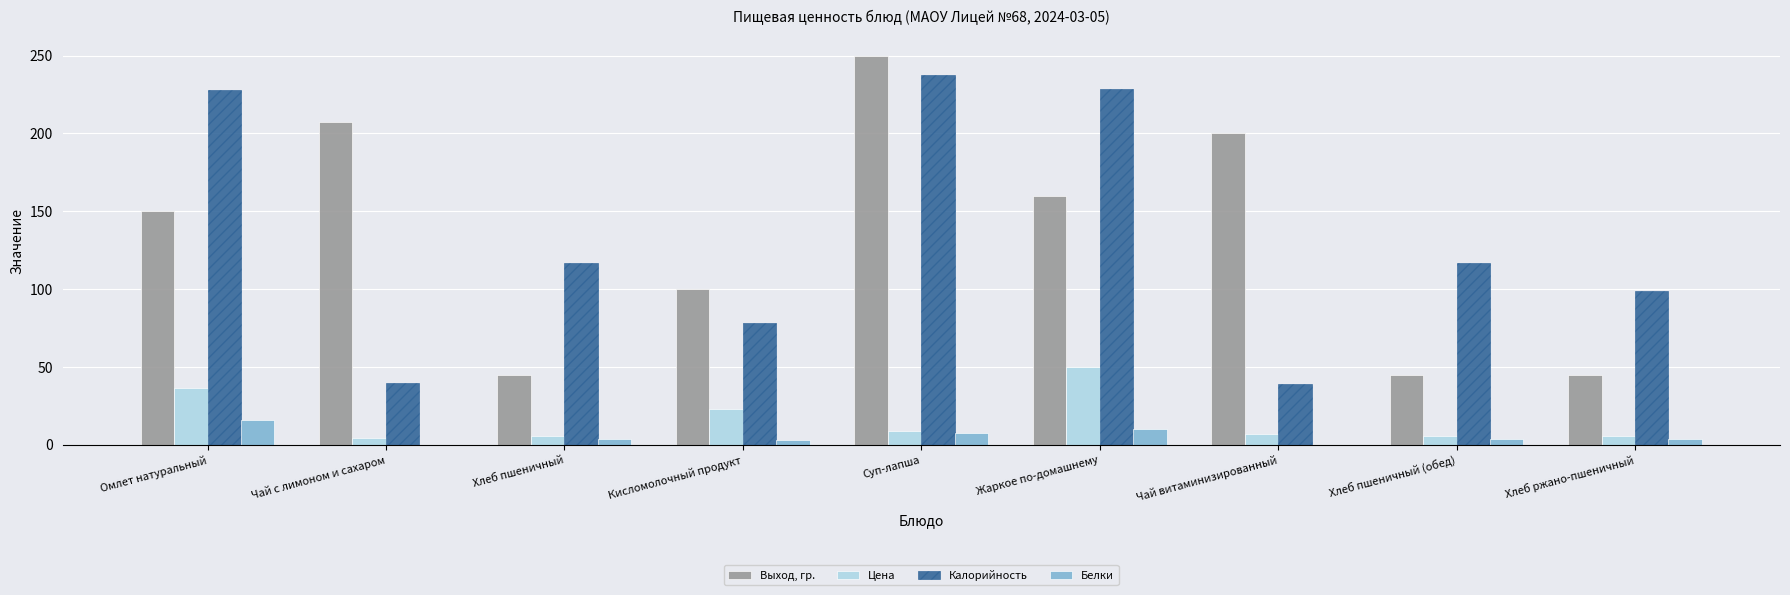

What is the maximum value for Цена?

50.0